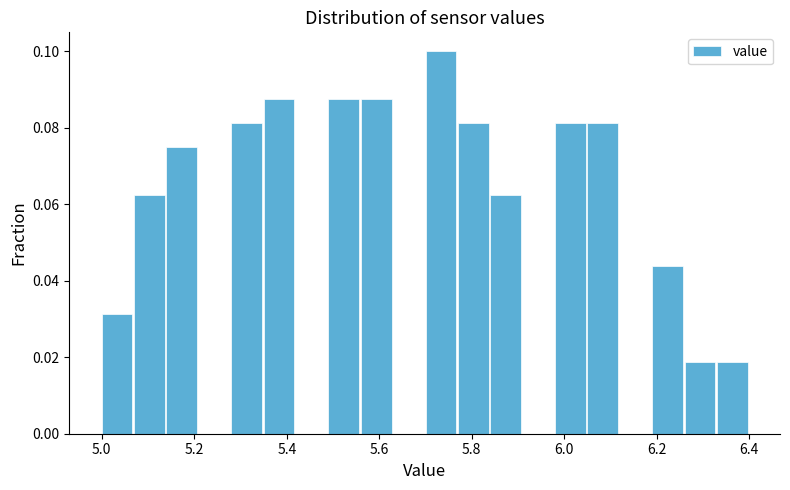

Read against the x-axis, roughly where is the centre of the tallest bar?

5.74